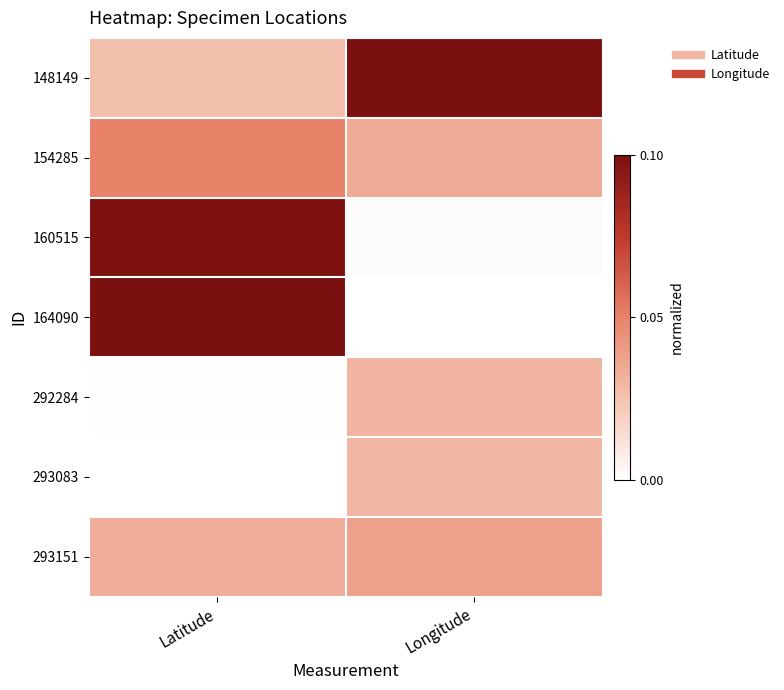

Which has a higher value, Latitude or Longitude?

Longitude